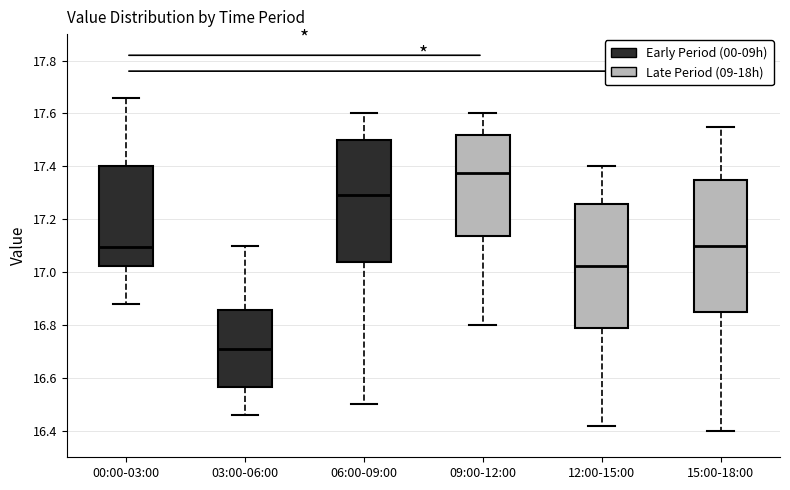

Reading left to right, transcribe this box plot: for each box, give where its median line is, the range the box spans, and where its two whiskers end, as read against the y-axis. The values are not printed on the chart, so give them approximately, as read against the axis.

00:00-03:00: median 17.10, box 17.02 to 17.40, whiskers 16.88 to 17.66
03:00-06:00: median 16.72, box 16.56 to 16.86, whiskers 16.46 to 17.10
06:00-09:00: median 17.30, box 17.04 to 17.50, whiskers 16.50 to 17.60
09:00-12:00: median 17.38, box 17.14 to 17.52, whiskers 16.80 to 17.60
12:00-15:00: median 17.02, box 16.78 to 17.26, whiskers 16.42 to 17.40
15:00-18:00: median 17.10, box 16.86 to 17.36, whiskers 16.40 to 17.56